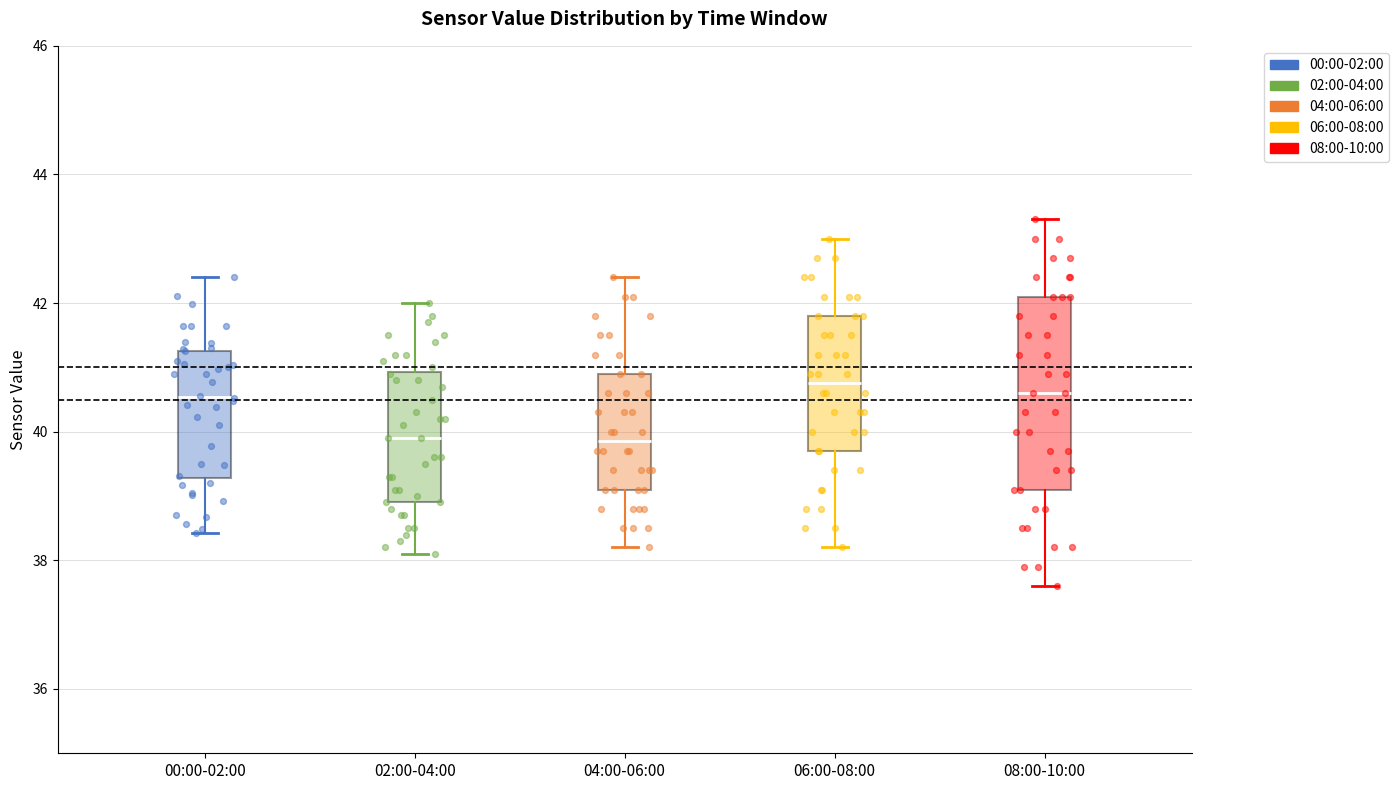

Comparing the boxes themselves (not the whiskers), which one is the tallest?

08:00-10:00